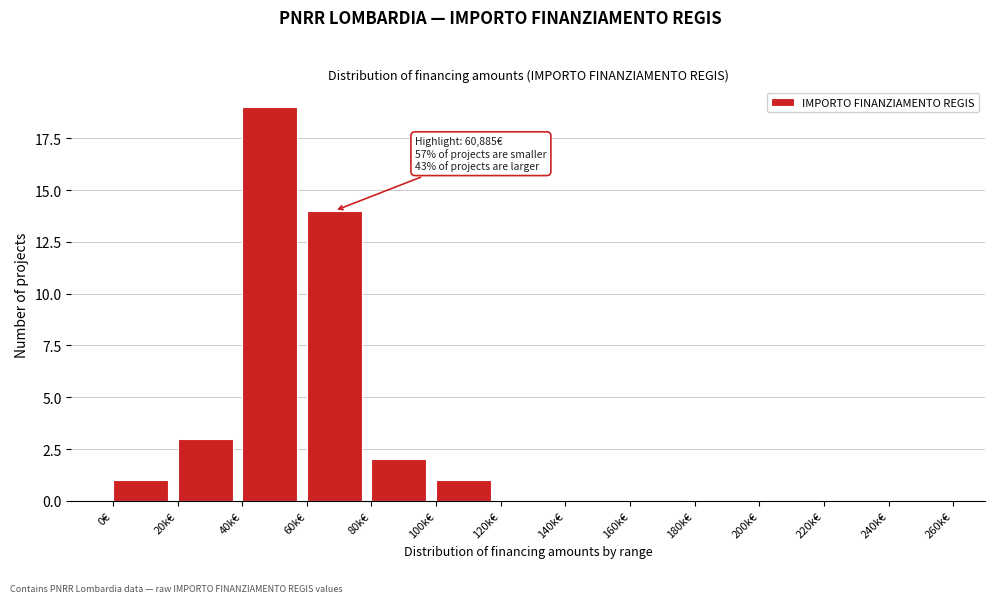

Reading left to right, extract all data points from this chart.

0€=1	20k€=3	40k€=19	60k€=14	80k€=2	100k€=1	120k€=0	140k€=0	160k€=0	180k€=0	200k€=0	220k€=0	240k€=0